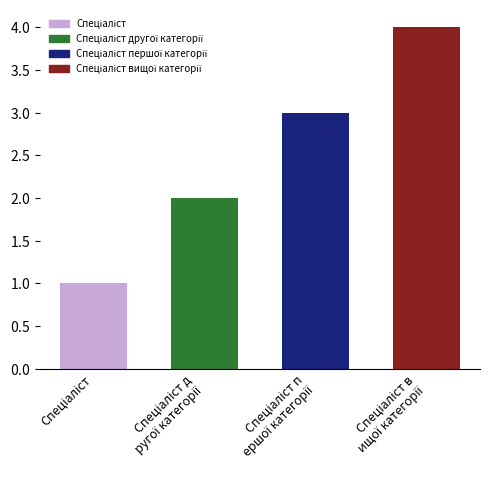

What position from the right is Спеціаліст?

4